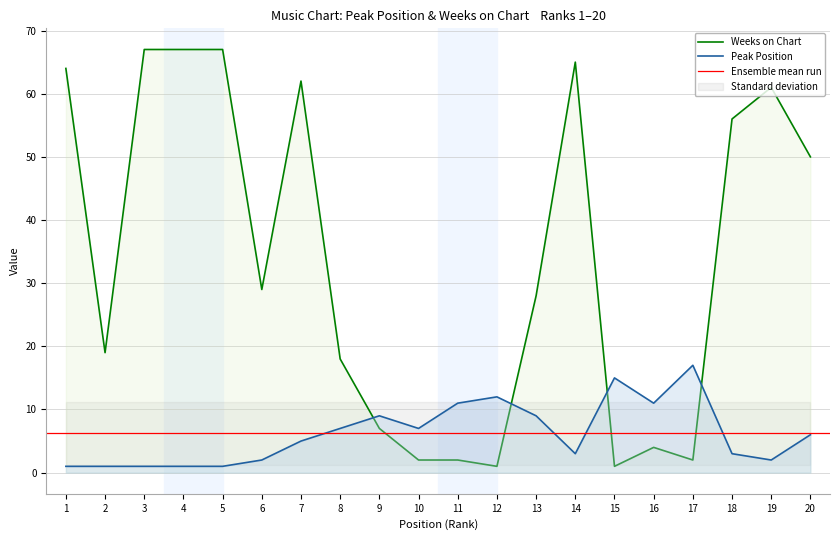

At 9, list the series in order from largest to smallest.

Peak Position, Weeks on Chart